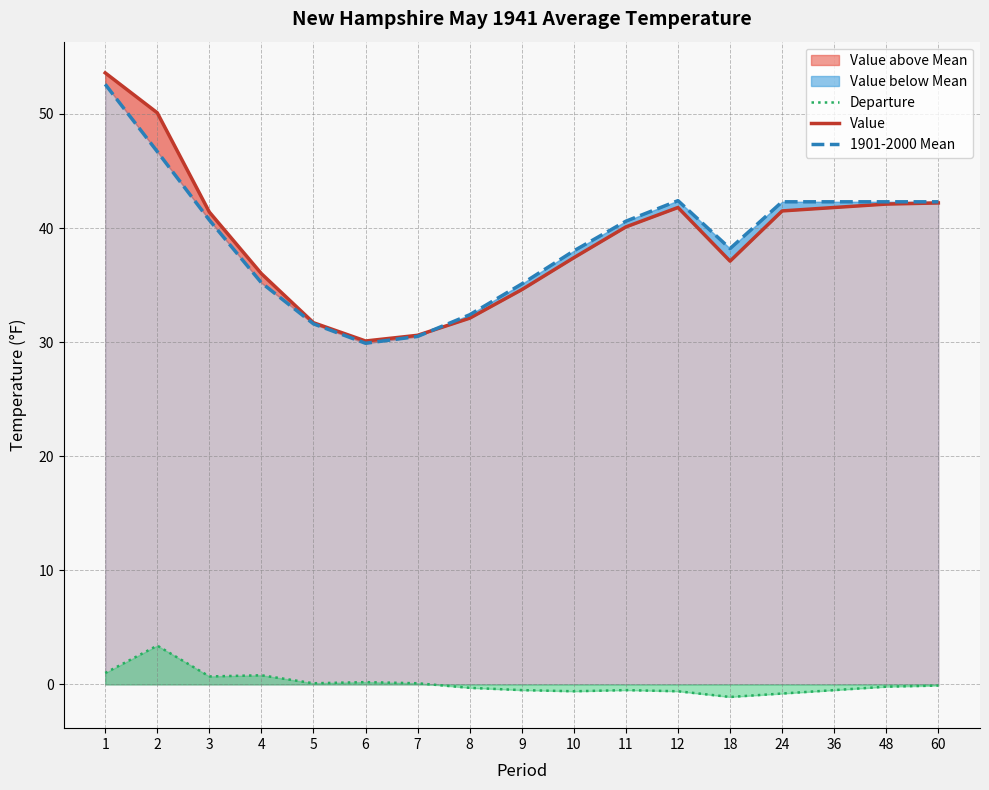

Which series has the largest total across all categories?

Value